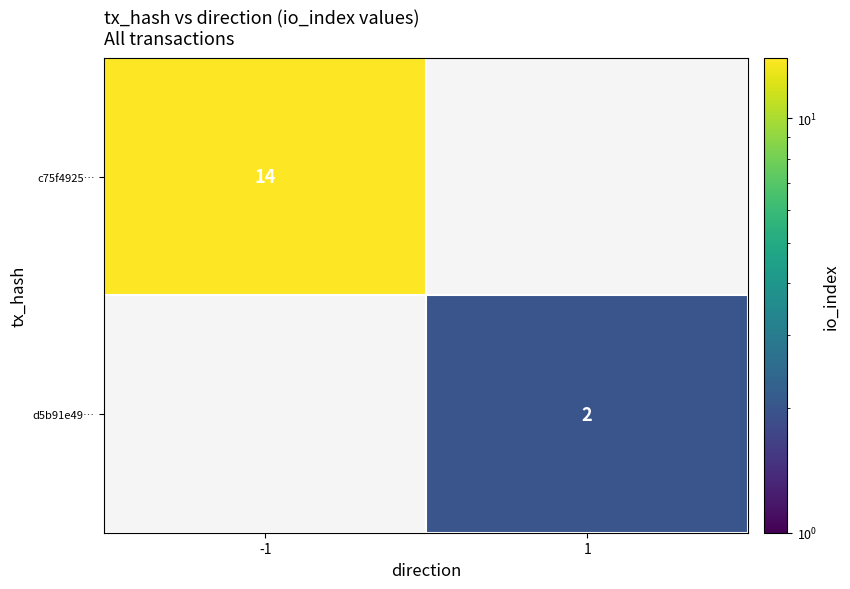

Count the number of data series in this chart.

2